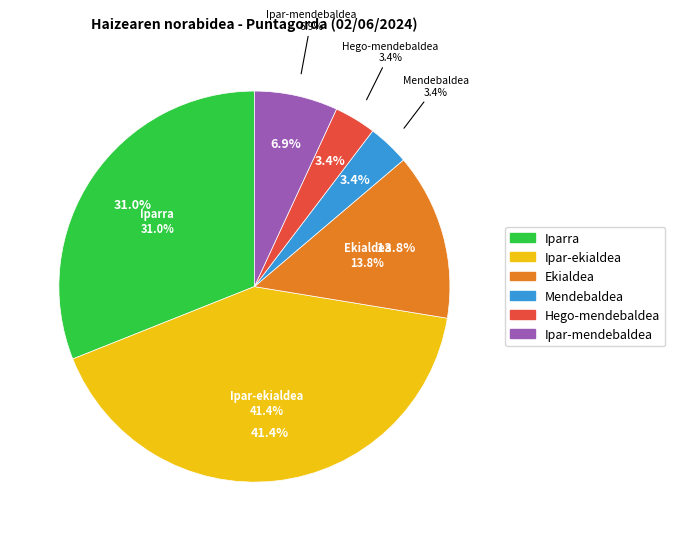

True or false: Mendebaldea accounts for 3% of the total.

True